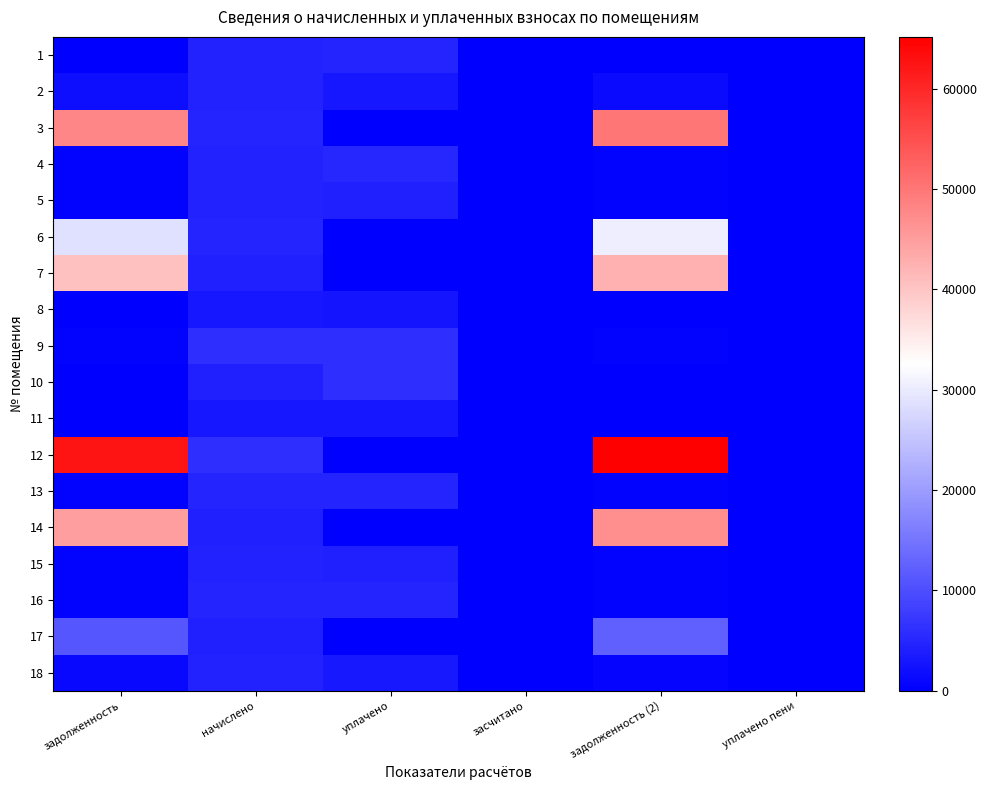

Reading right to left, what are all the values shown in this chart?

1: уплачено пени=0.0	задолженность (2)=0.0	засчитано=0.0	уплачено=4674.5	начислено=4365.4	задолженность=0.0
2: уплачено пени=0.0	задолженность (2)=1522.8	засчитано=0.0	уплачено=2879.5	начислено=4336.1	задолженность=1810.0
3: уплачено пени=0.0	задолженность (2)=50108.4	засчитано=0.0	уплачено=0.0	начислено=4609.0	задолженность=47976.8
4: уплачено пени=8.2	задолженность (2)=363.8	засчитано=0.0	уплачено=4928.9	начислено=4365.4	задолженность=363.8
5: уплачено пени=0.0	задолженность (2)=361.3	засчитано=0.0	уплачено=4281.8	начислено=4336.1	задолженность=361.3
6: уплачено пени=0.0	задолженность (2)=30429.2	засчитано=0.0	уплачено=0.0	начислено=4609.0	задолженность=28637.1
7: уплачено пени=0.0	задолженность (2)=42574.5	засчитано=0.0	уплачено=0.0	начислено=4326.4	задолженность=40646.2
8: уплачено пени=0.0	задолженность (2)=247.7	засчитано=0.0	уплачено=2724.3	начислено=2971.9	задолженность=0.0
9: уплачено пени=0.0	задолженность (2)=499.4	засчитано=0.0	уплачено=5917.5	начислено=5992.6	задолженность=499.4
10: уплачено пени=2.0	задолженность (2)=0.0	засчитано=0.0	уплачено=6040.1	начислено=4326.4	задолженность=0.0
11: уплачено пени=0.0	задолженность (2)=247.7	засчитано=0.0	уплачено=2934.7	начислено=2971.9	задолженность=247.7
12: уплачено пени=0.0	задолженность (2)=65152.3	засчитано=0.0	уплачено=0.0	начислено=5992.6	задолженность=62380.8
13: уплачено пени=0.0	задолженность (2)=387.3	засчитано=0.0	уплачено=4589.6	начислено=4647.8	задолженность=387.3
14: уплачено пени=0.0	задолженность (2)=47036.6	засчитано=0.0	уплачено=0.0	начислено=4326.4	задолженность=45035.7
15: уплачено пени=0.0	задолженность (2)=363.8	засчитано=0.0	уплачено=4310.7	начислено=4365.4	задолженность=363.8
16: уплачено пени=0.0	задолженность (2)=387.3	засчитано=0.0	уплачено=4589.6	начислено=4647.8	задолженность=387.3
17: уплачено пени=0.0	задолженность (2)=12359.5	засчитано=0.0	уплачено=0.0	начислено=4277.6	задолженность=11013.5
18: уплачено пени=0.0	задолженность (2)=729.8	засчитано=0.0	уплачено=3273.7	начислено=4365.4	задолженность=1093.4